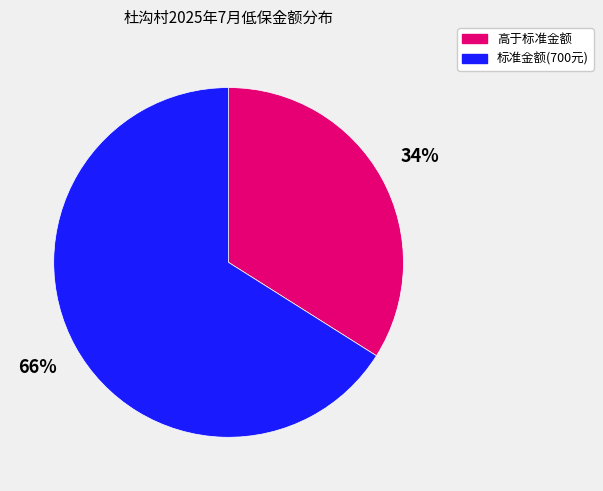

Is there any slice that represents more than half of the pie?

Yes